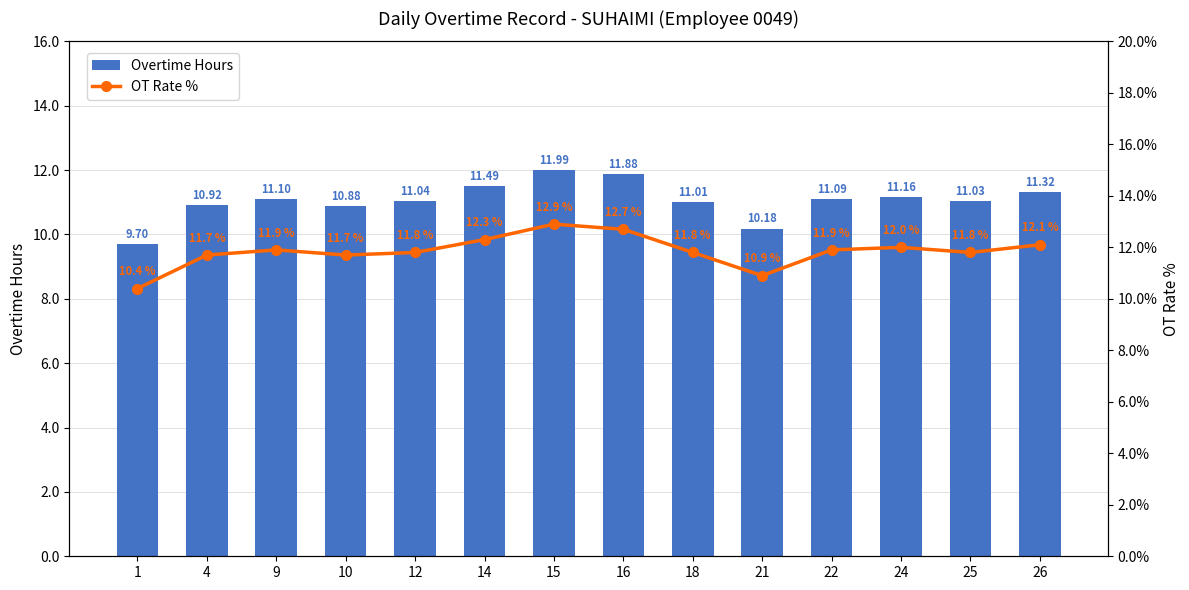

What is the average value of the Overtime Hours series?

11.1